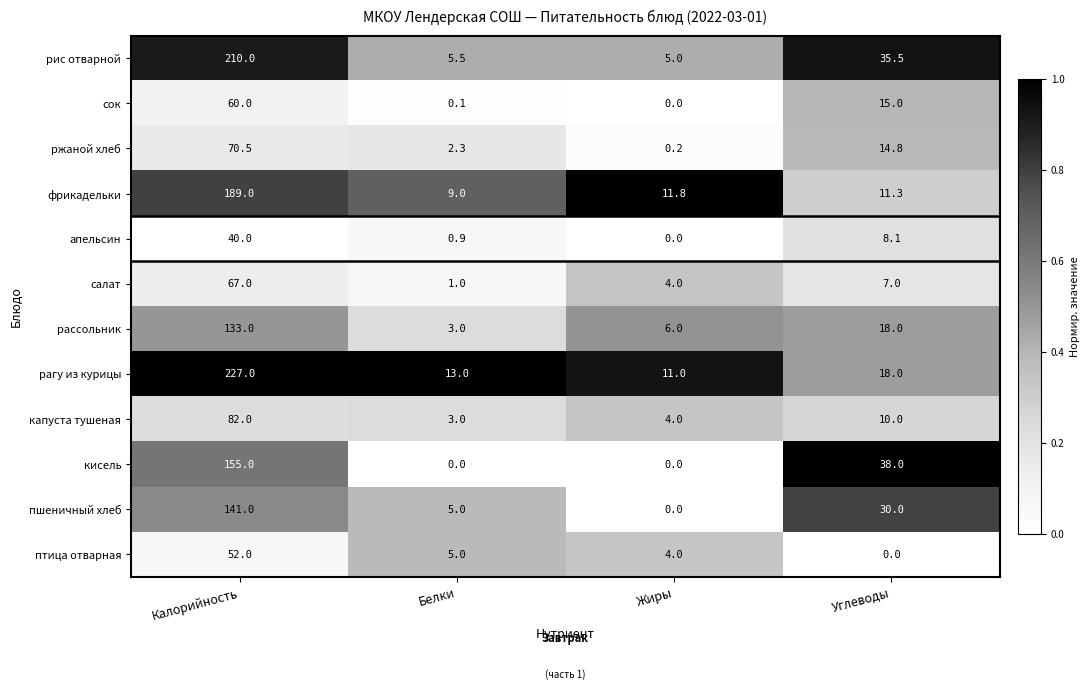

The value of рагу из курицы at Калорийность is 227.0. True or false?

True